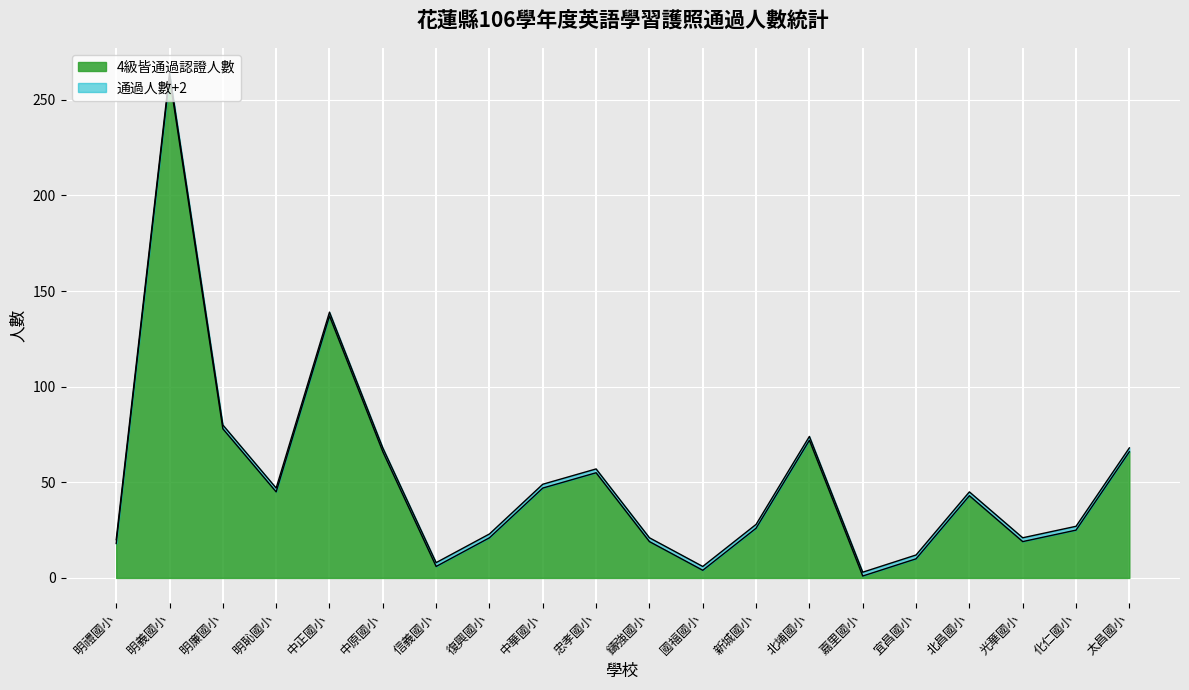

The 通過人數+2 series shows 9 at 國福國小. True or false?

False